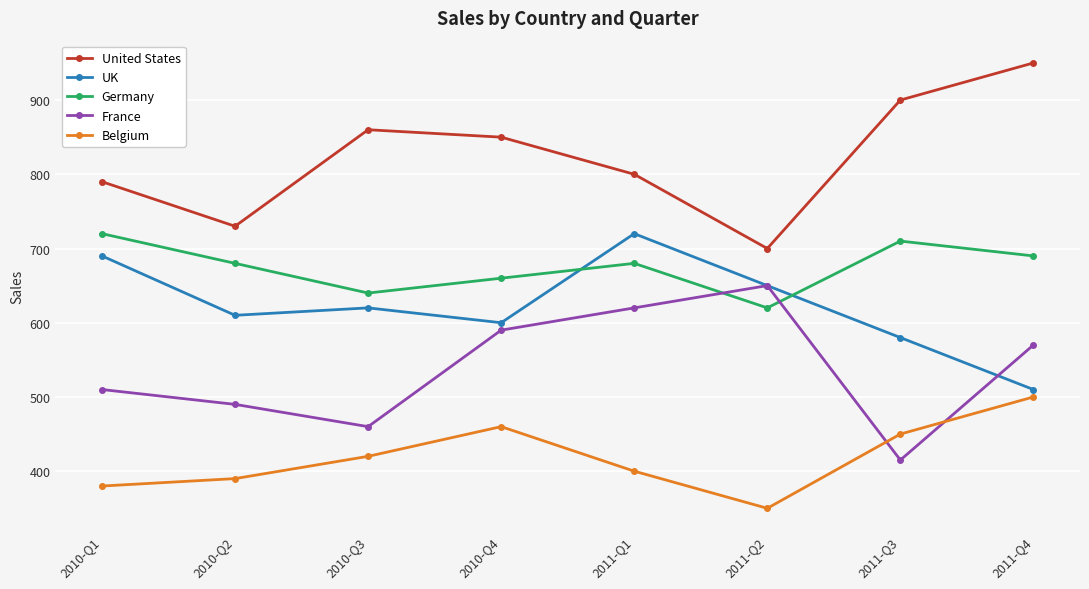

Which series has the largest range (max minus min)?

United States